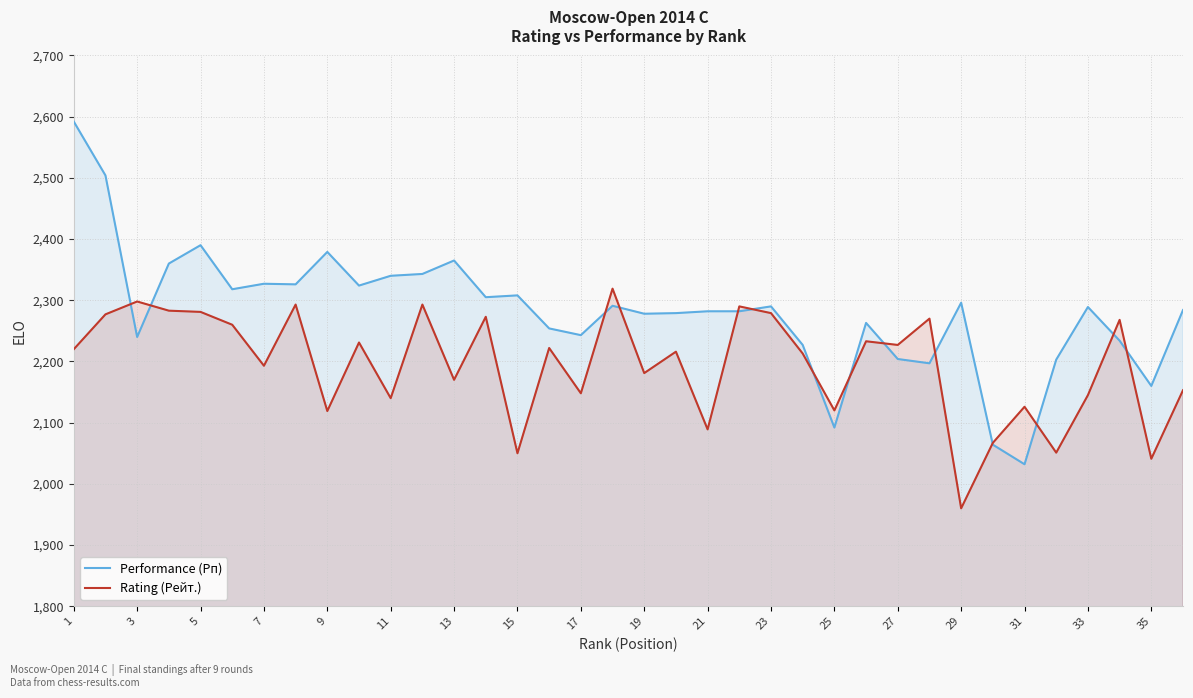

What is the difference between the maximum and minimum values in the Rating (Рейт.) series?

359